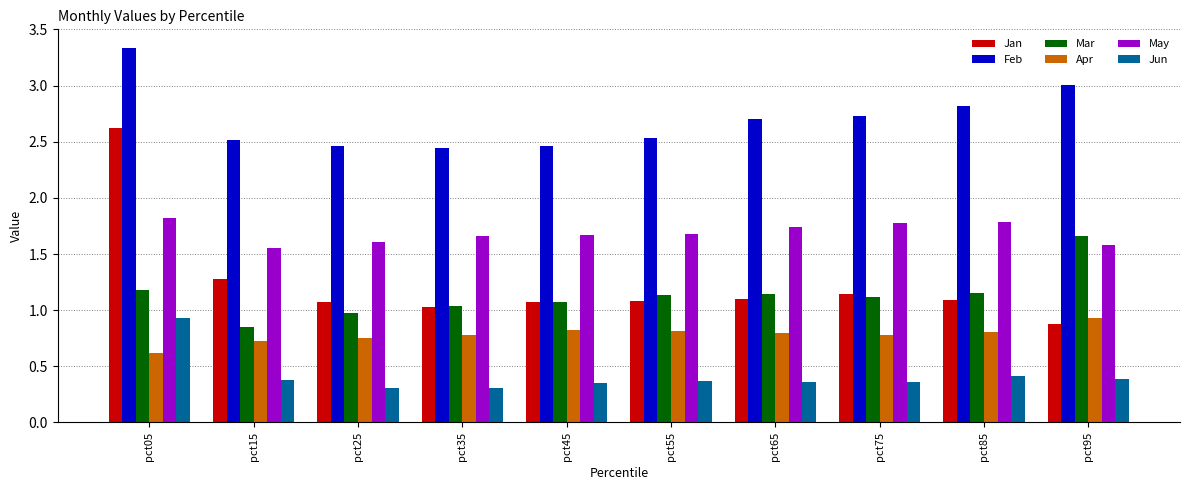

At how many categories does at least one series exceed 1?

10